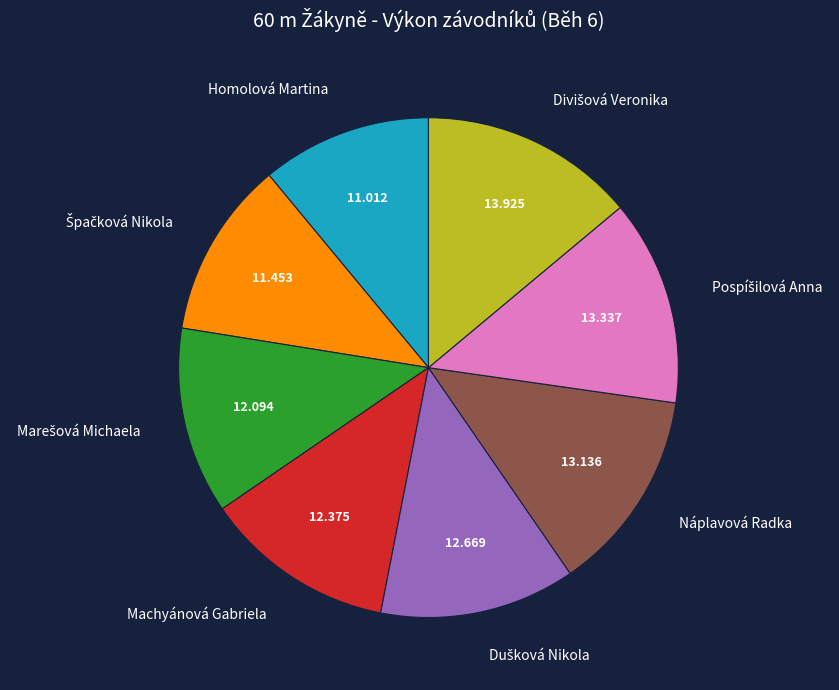

Does any single category account for the majority?

No